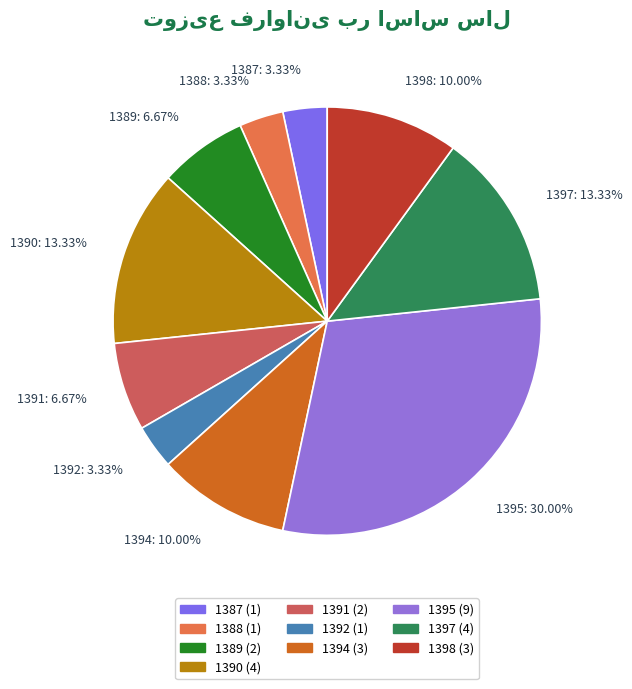

What is the change in value from 1389 to 1398?

+1